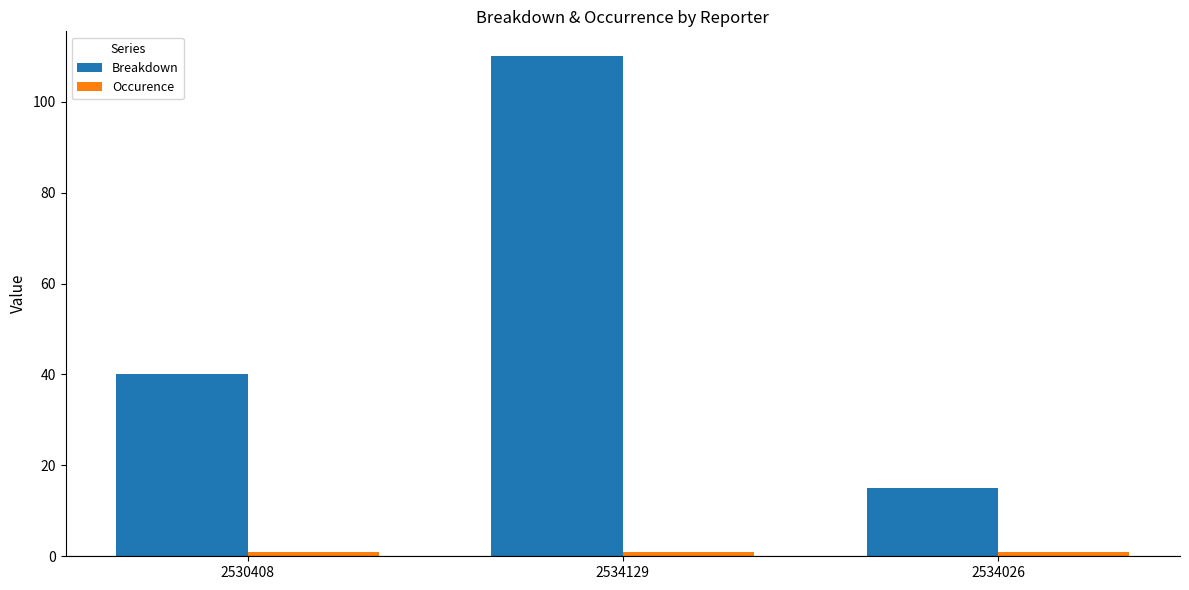

How many bars are there in total?

6